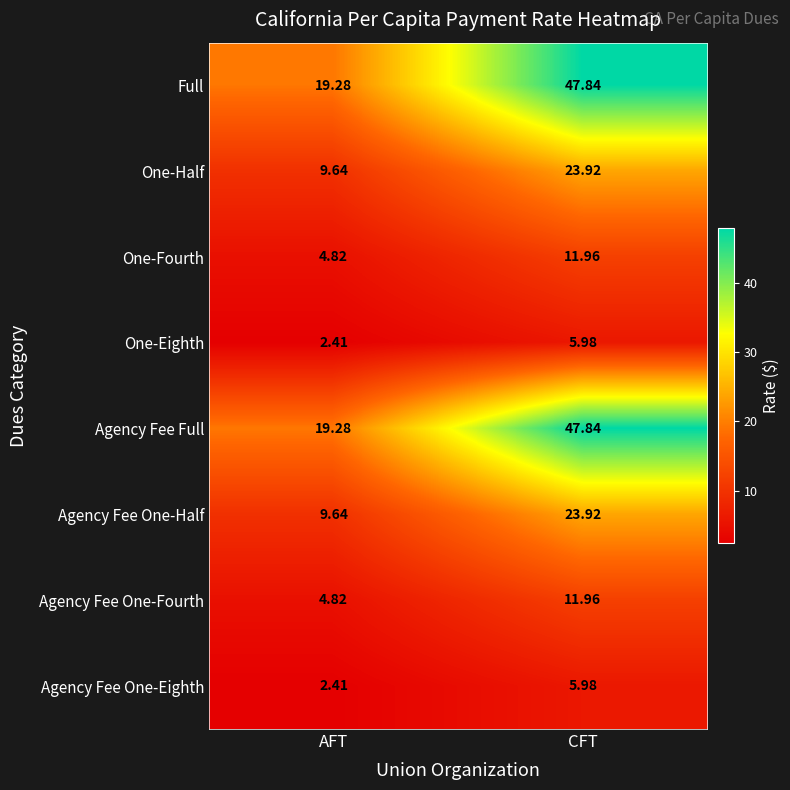

Which label corresponds to the largest value in the chart?

CFT